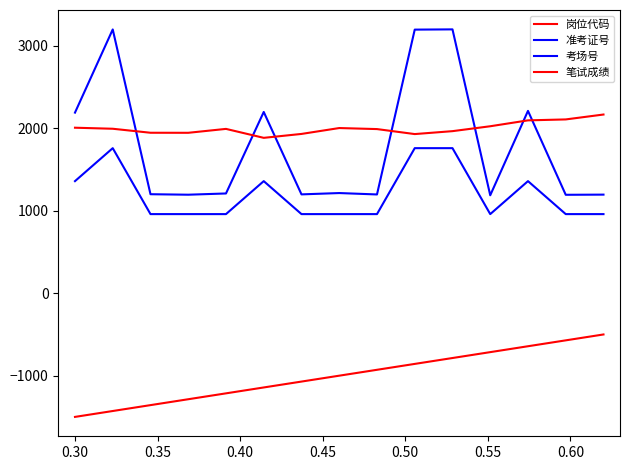

Reading left to right, extract all data points from this chart.

岗位代码: -1500.0	-1428.6	-1357.1	-1285.7	-1214.3	-1142.9	-1071.4	-1000.0	-928.6	-857.1	-785.7	-714.3	-642.9	-571.4	-500.0
准考证号: 2191.1	3199.9	1201.3	1195.3	1210.4	2199.1	1199.3	1215.4	1198.3	3197.9	3200.9	1188.3	2212.1	1194.3	1196.3
考场号: 1360.0	1760.0	960.0	960.0	960.0	1360.0	960.0	960.0	960.0	1760.0	1760.0	960.0	1360.0	960.0	960.0
笔试成绩: 2008.0	1995.4	1946.9	1946.3	1993.7	1885.1	1932.6	2004.0	1991.4	1930.9	1966.3	2025.7	2097.1	2108.6	2168.0